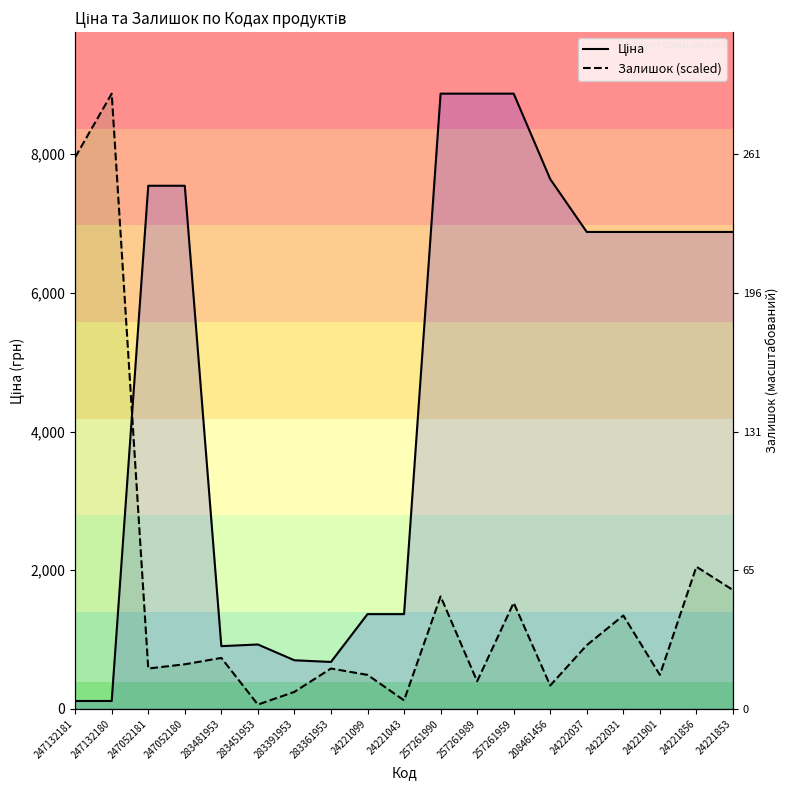

How many data points does each series have?

19